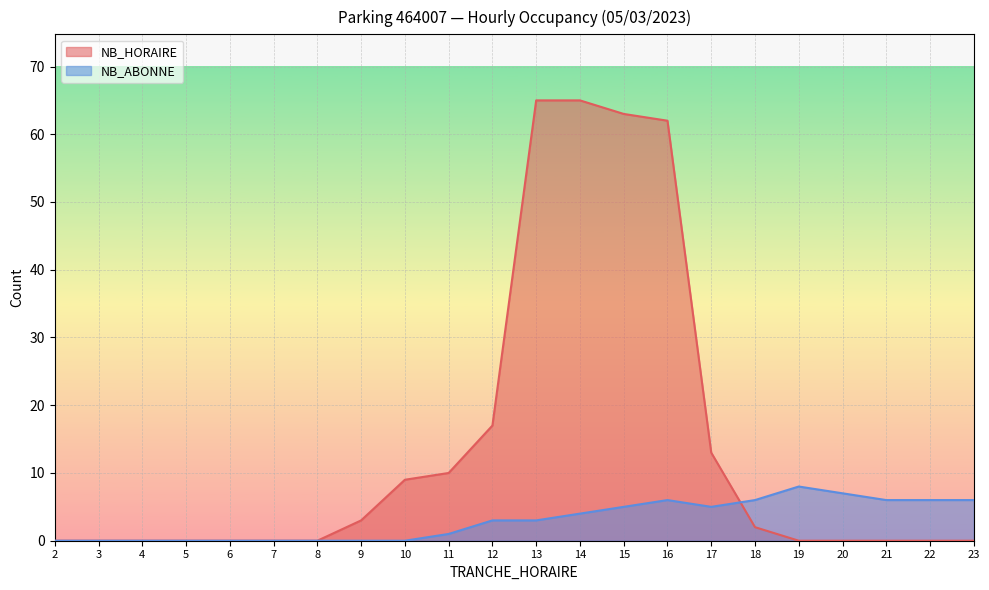

At which label is NB_ABONNE closest to 4?

14